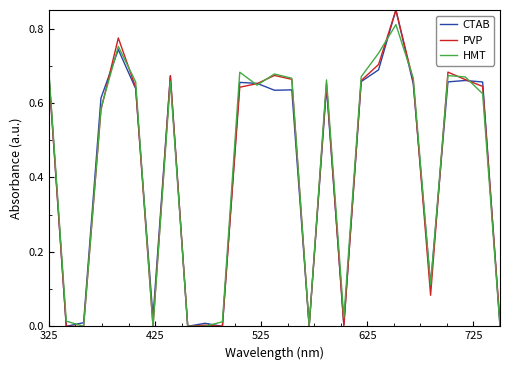

What is the difference between the maximum and minimum values in the CTAB series?

0.8